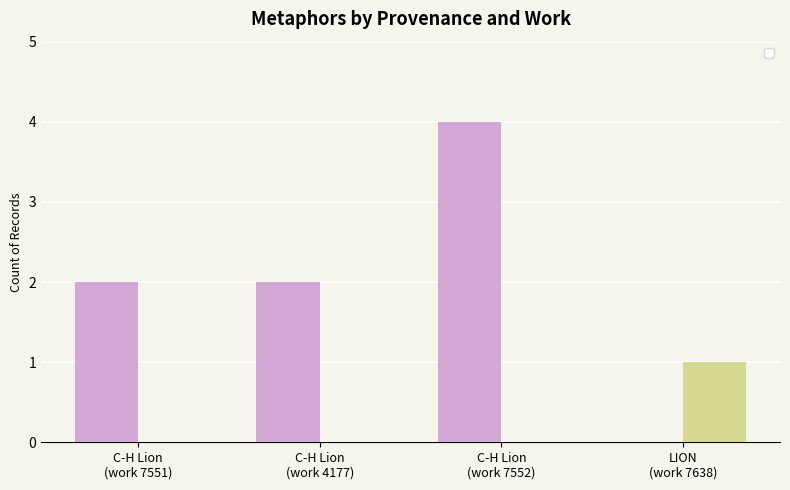

How many groups of bars are there?

4